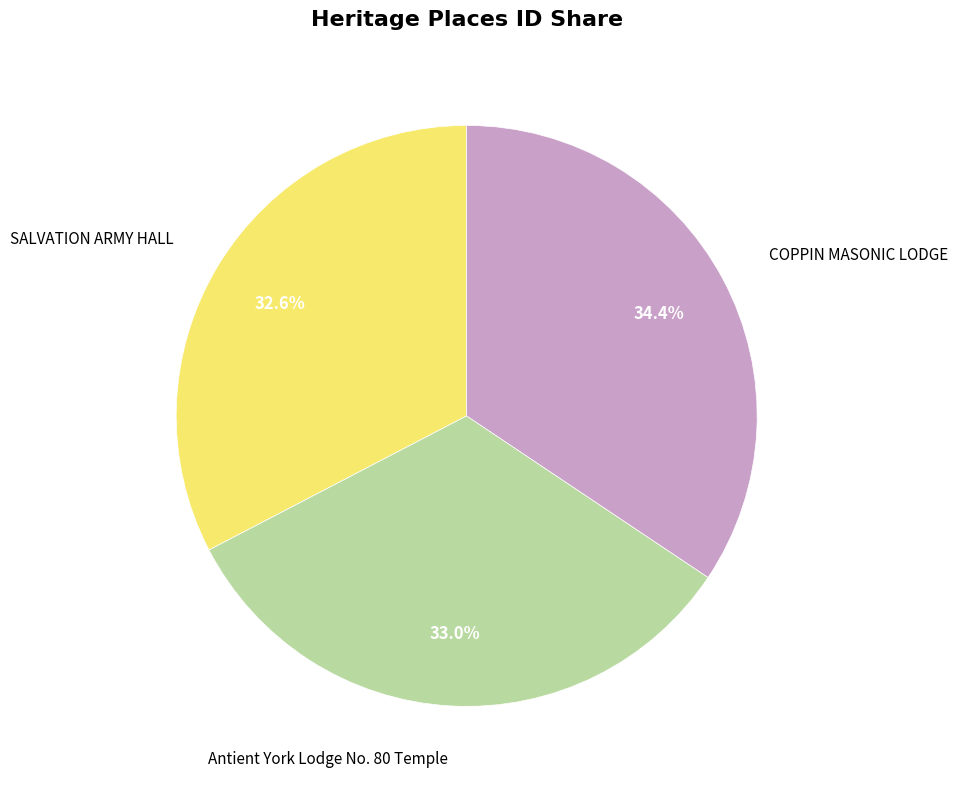

Does SALVATION ARMY HALL account for over 50% of the chart?

No